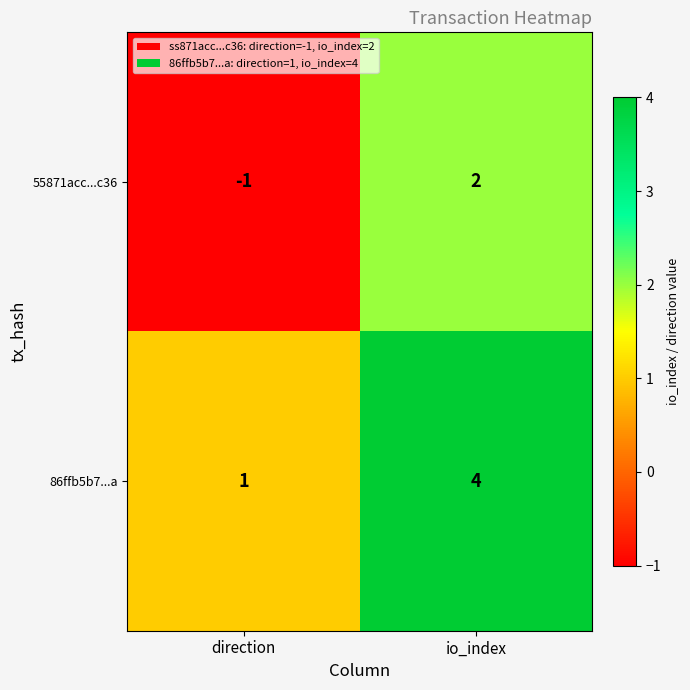

True or false: 55871acc...c36 has a value of 3 at io_index.

False